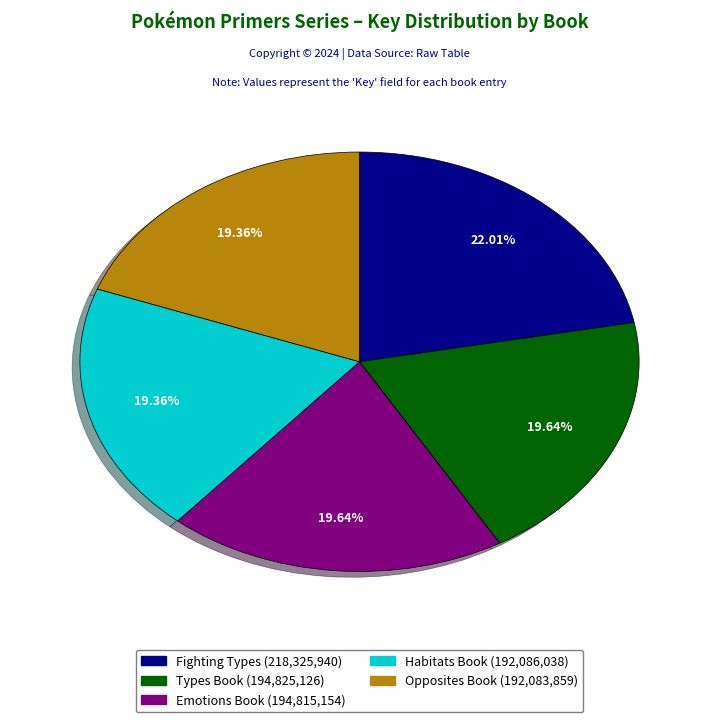

Does any single category account for the majority?

No